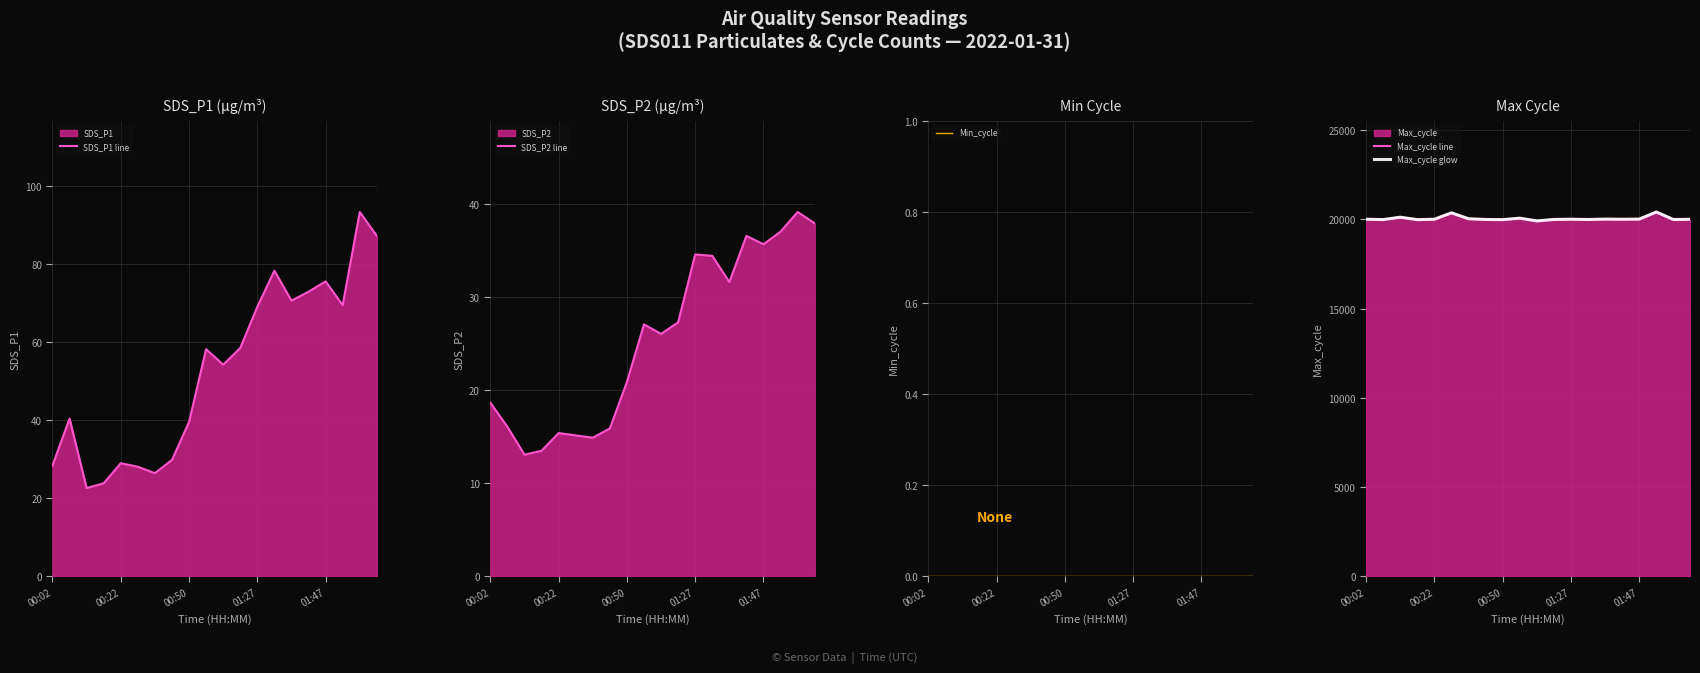

Reading left to right, transcribe all the data shown in this chart.

SDS_P1 line: 28.3	40.4	22.6	23.8	28.9	28.0	26.4	29.8	39.5	58.1	54.1	58.4	69.0	78.2	70.6	72.8	75.5	69.4	93.3	87.2
SDS_P2 line: 18.6	16.1	13.1	13.5	15.4	15.1	14.9	15.9	20.9	27.1	26.1	27.3	34.6	34.5	31.6	36.6	35.7	37.0	39.2	38.0
Min_cycle: 0.0	0.0	0.0	0.0	0.0	0.0	0.0	0.0	0.0	0.0	0.0	0.0	0.0	0.0	0.0	0.0	0.0	0.0	0.0	0.0
Max_cycle line: 20012.0	19992.0	20125.0	19988.0	20011.0	20369.0	20038.0	19998.0	19988.0	20071.0	19916.0	19999.0	20012.0	19997.0	20019.0	20011.0	20019.0	20417.0	19996.0	20008.0
Max_cycle glow: 20012.0	19992.0	20125.0	19988.0	20011.0	20369.0	20038.0	19998.0	19988.0	20071.0	19916.0	19999.0	20012.0	19997.0	20019.0	20011.0	20019.0	20417.0	19996.0	20008.0